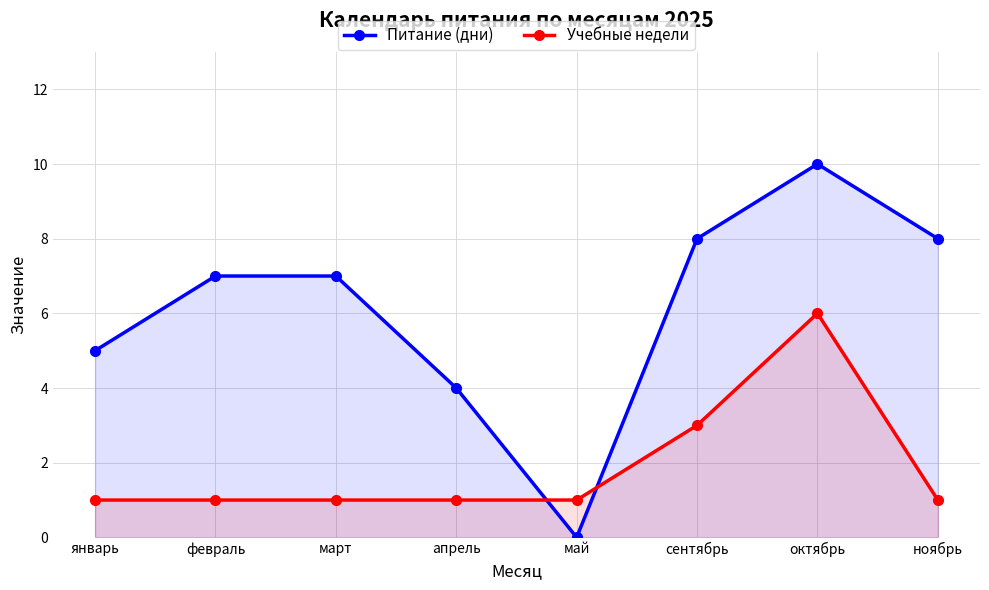

Is it true that Учебные недели equals 0 at февраль?

False